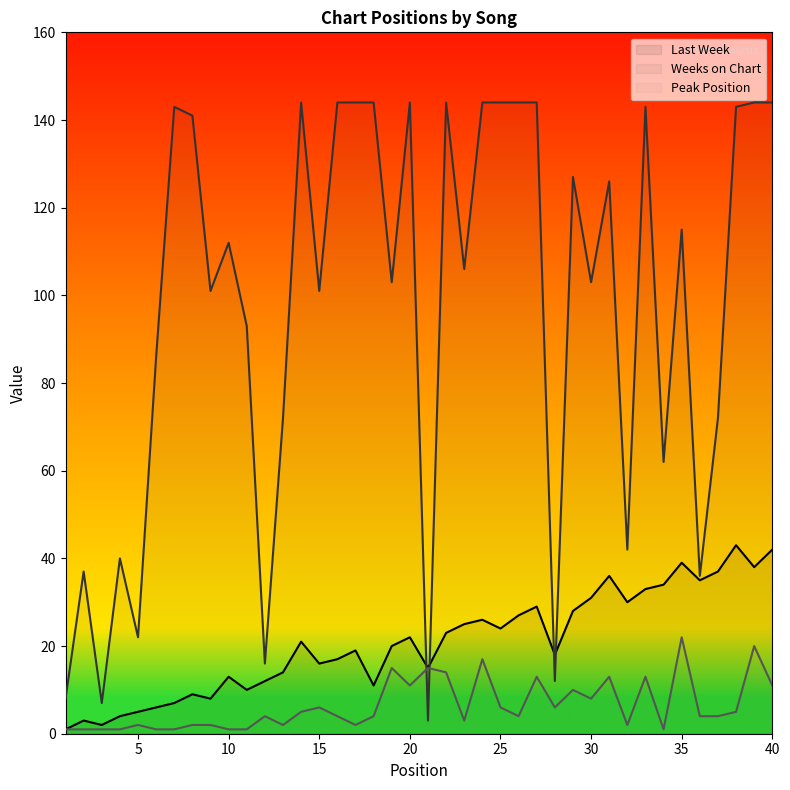

Reading left to right, list all the values displayed in this chart.

Last Week: 1	3	2	4	5	6	7	9	8	13	10	12	14	21	16	17	19	11	20	22	15	23	25	26	24	27	29	18	28	31	36	30	33	34	39	35	37	43	38	42
Weeks on Chart: 8	37	7	40	22	86	143	141	101	112	93	16	72	144	101	144	144	144	103	144	3	144	106	144	144	144	144	12	127	103	126	42	143	62	115	36	72	143	144	144
Peak Position: 1	1	1	1	2	1	1	2	2	1	1	4	2	5	6	4	2	4	15	11	15	14	3	17	6	4	13	6	10	8	13	2	13	1	22	4	4	5	20	11